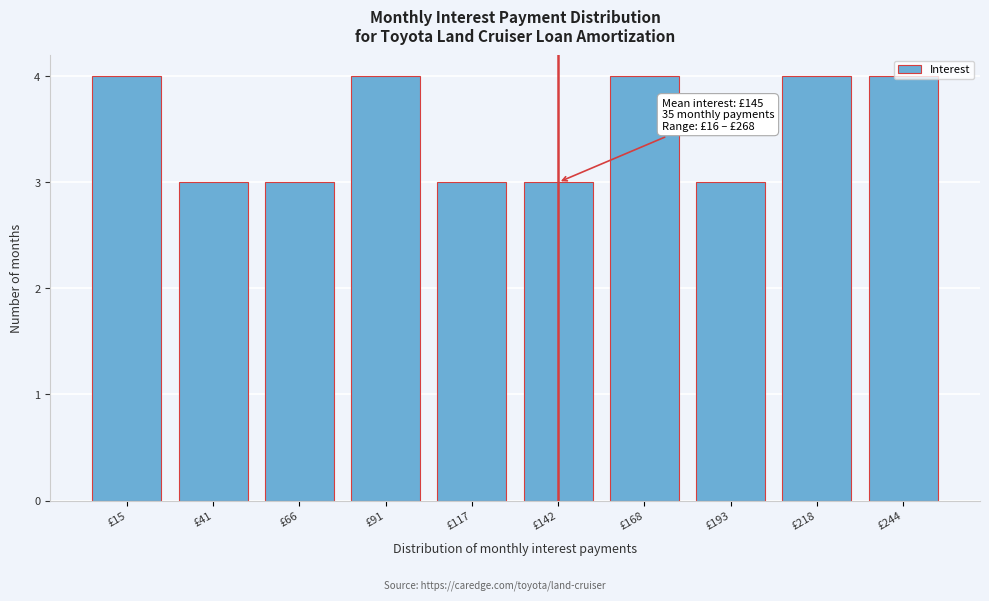

What is the greatest value displayed?

4